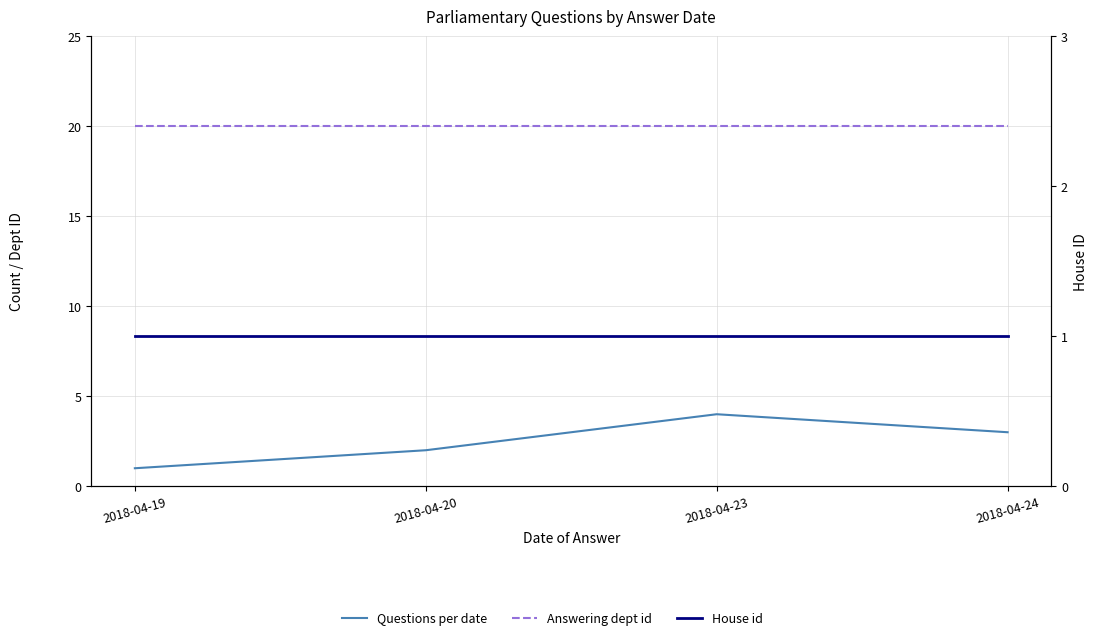

Reading left to right, extract all data points from this chart.

Questions per date: 2018-04-19=1	2018-04-20=2	2018-04-23=4	2018-04-24=3
Answering dept id: 2018-04-19=20	2018-04-20=20	2018-04-23=20	2018-04-24=20
House id: 2018-04-19=1	2018-04-20=1	2018-04-23=1	2018-04-24=1